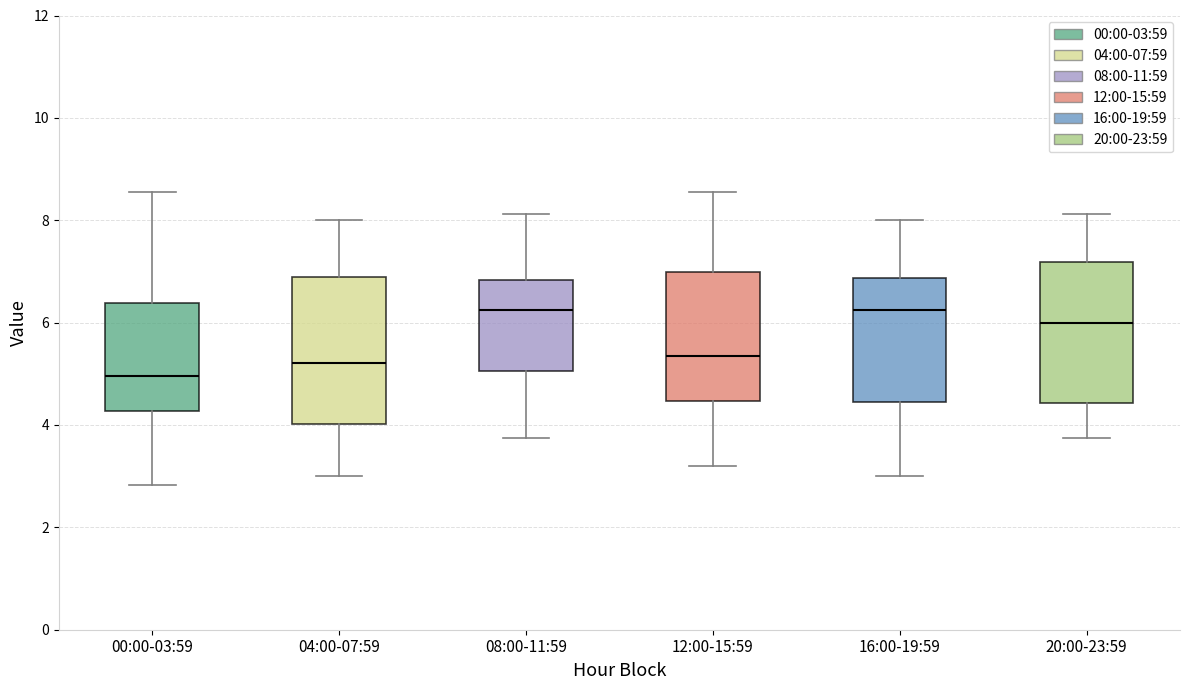

Where does the upper whisker of the box for 12:00-15:59 end on the y-axis? The values are not printed on the chart, so give them approximately, as read against the axis.

8.6